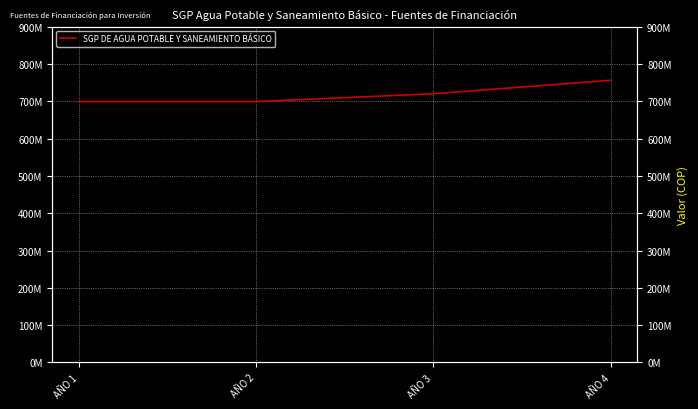

How many values exceed 720351100?

1